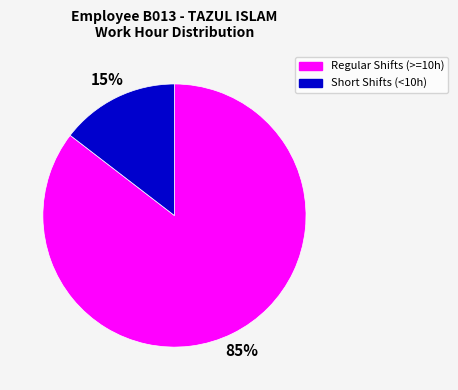

True or false: Short Shifts (<10h) accounts for 15% of the total.

True